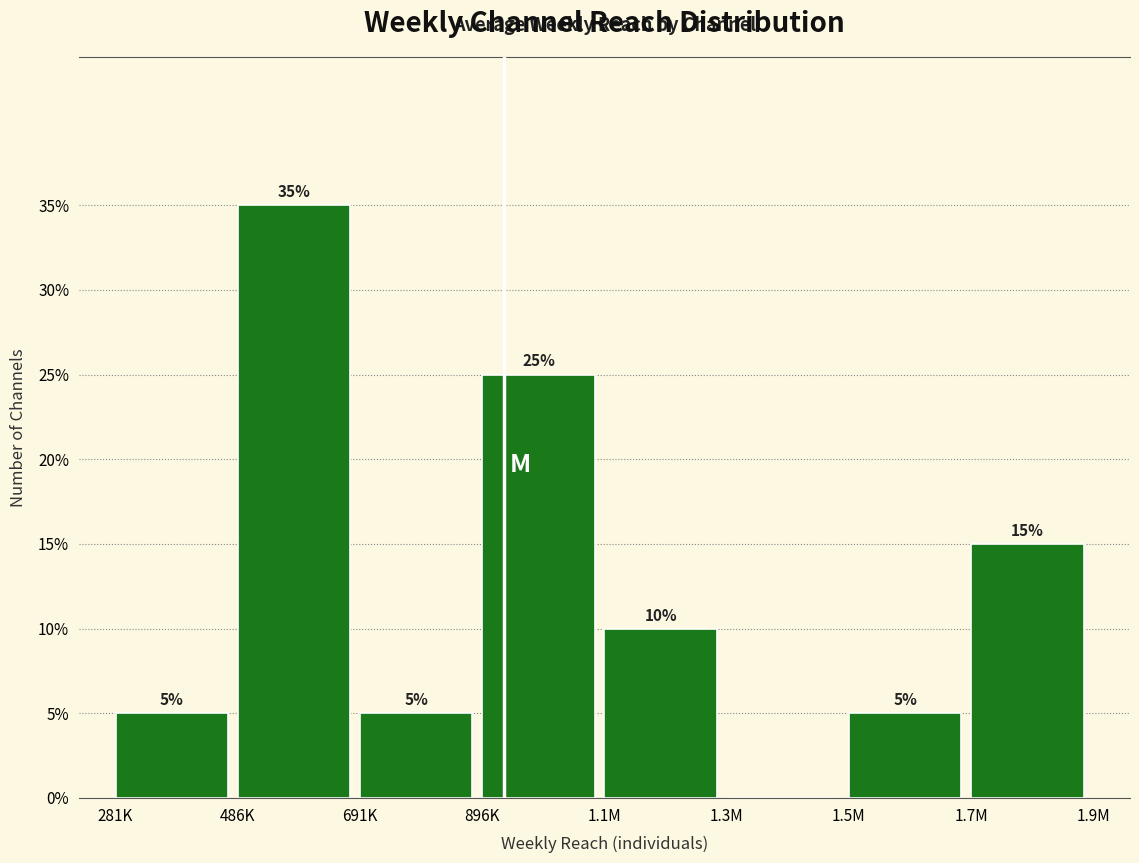

Reading left to right, list all the values displayed in this chart.

281K=5	486K=35	691K=5	896K=25	1.1M=10	1.3M=0	1.5M=5	1.7M=15